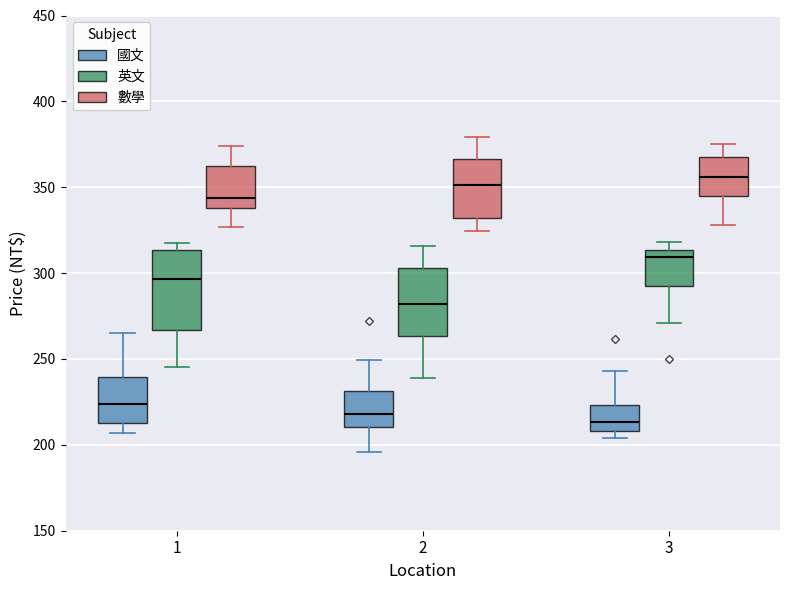

Comparing the boxes themselves (not the whiskers), which one is the tallest?

1 (英文)